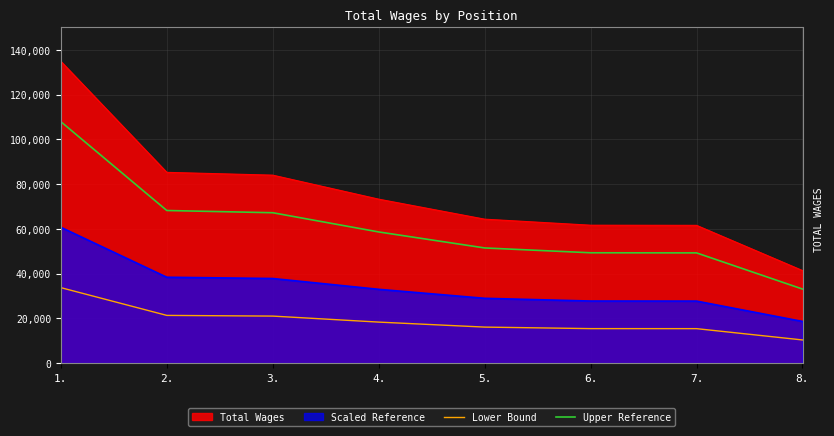

True or false: Upper Reference has more than 1 points higher than both neighbors.

False